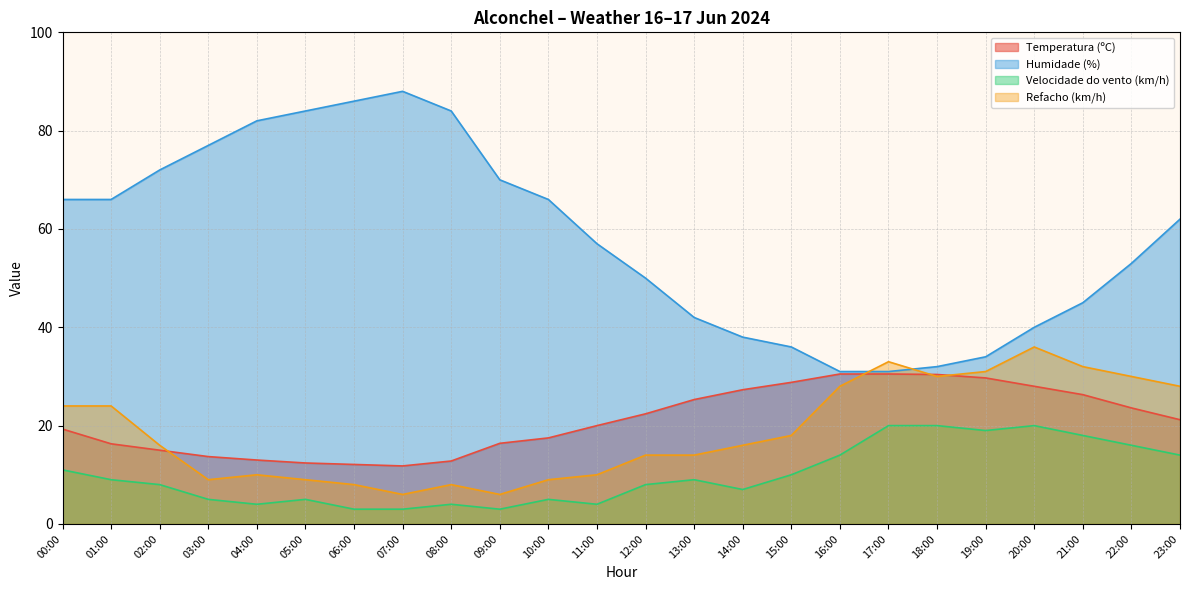

What is the difference between the maximum and minimum values in the Refacho (km/h) series?

30.0